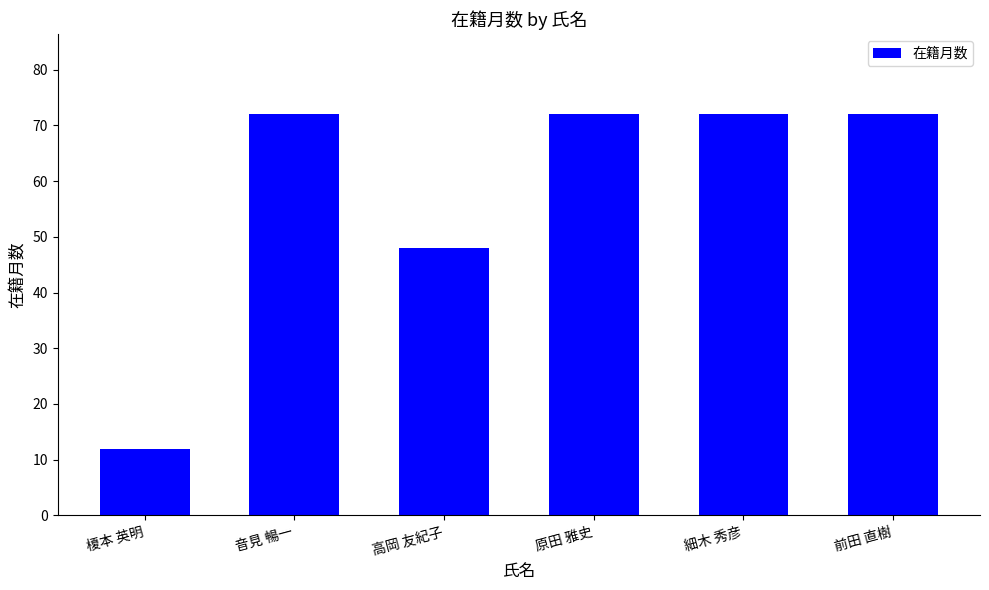

What is the greatest value displayed?

72